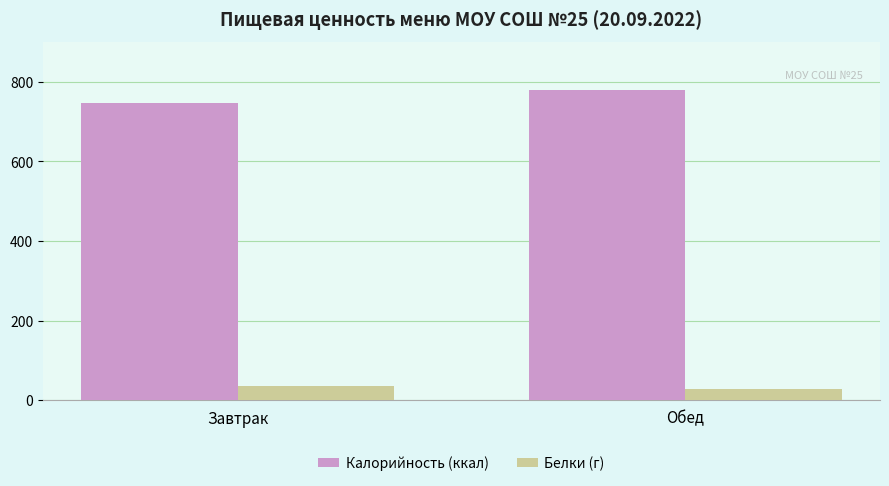

At which category is the sum across all series the highest?

Обед